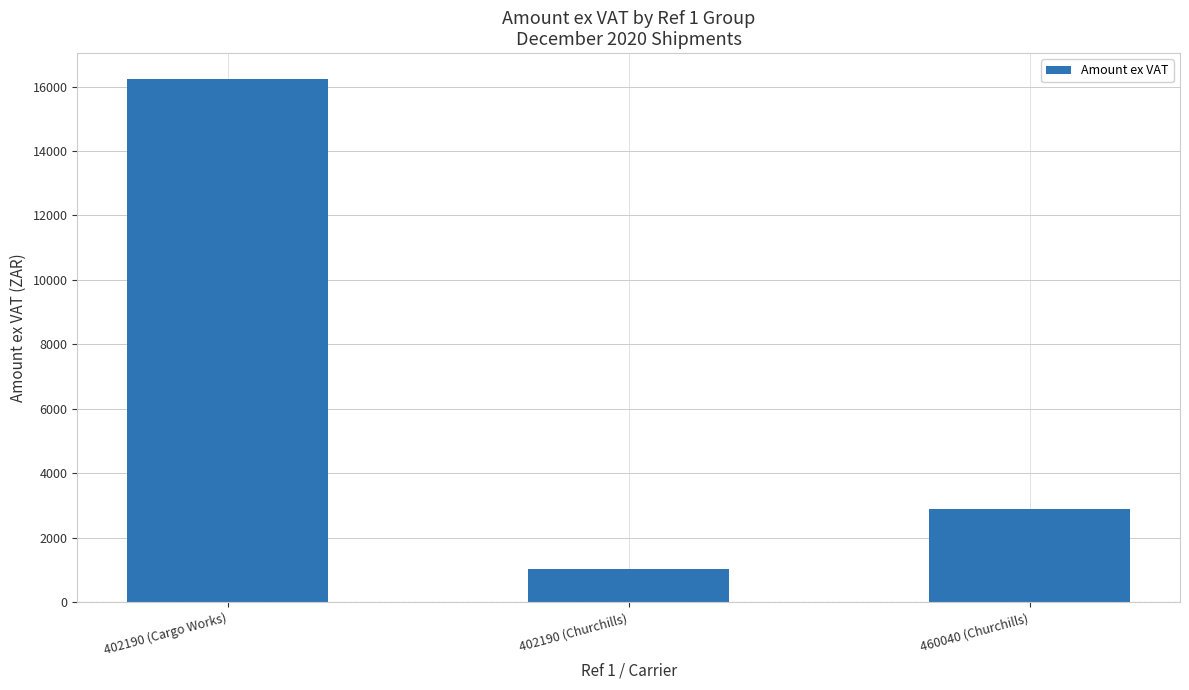

Rank the categories by value from highest to lowest.

402190 (Cargo Works), 460040 (Churchills), 402190 (Churchills)